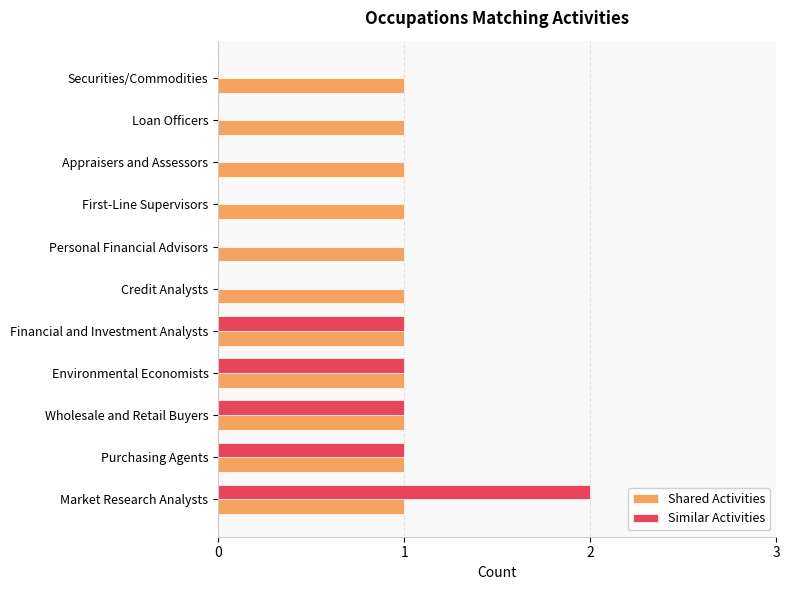

Which category has the highest value in the Similar Activities series?

Market Research Analysts